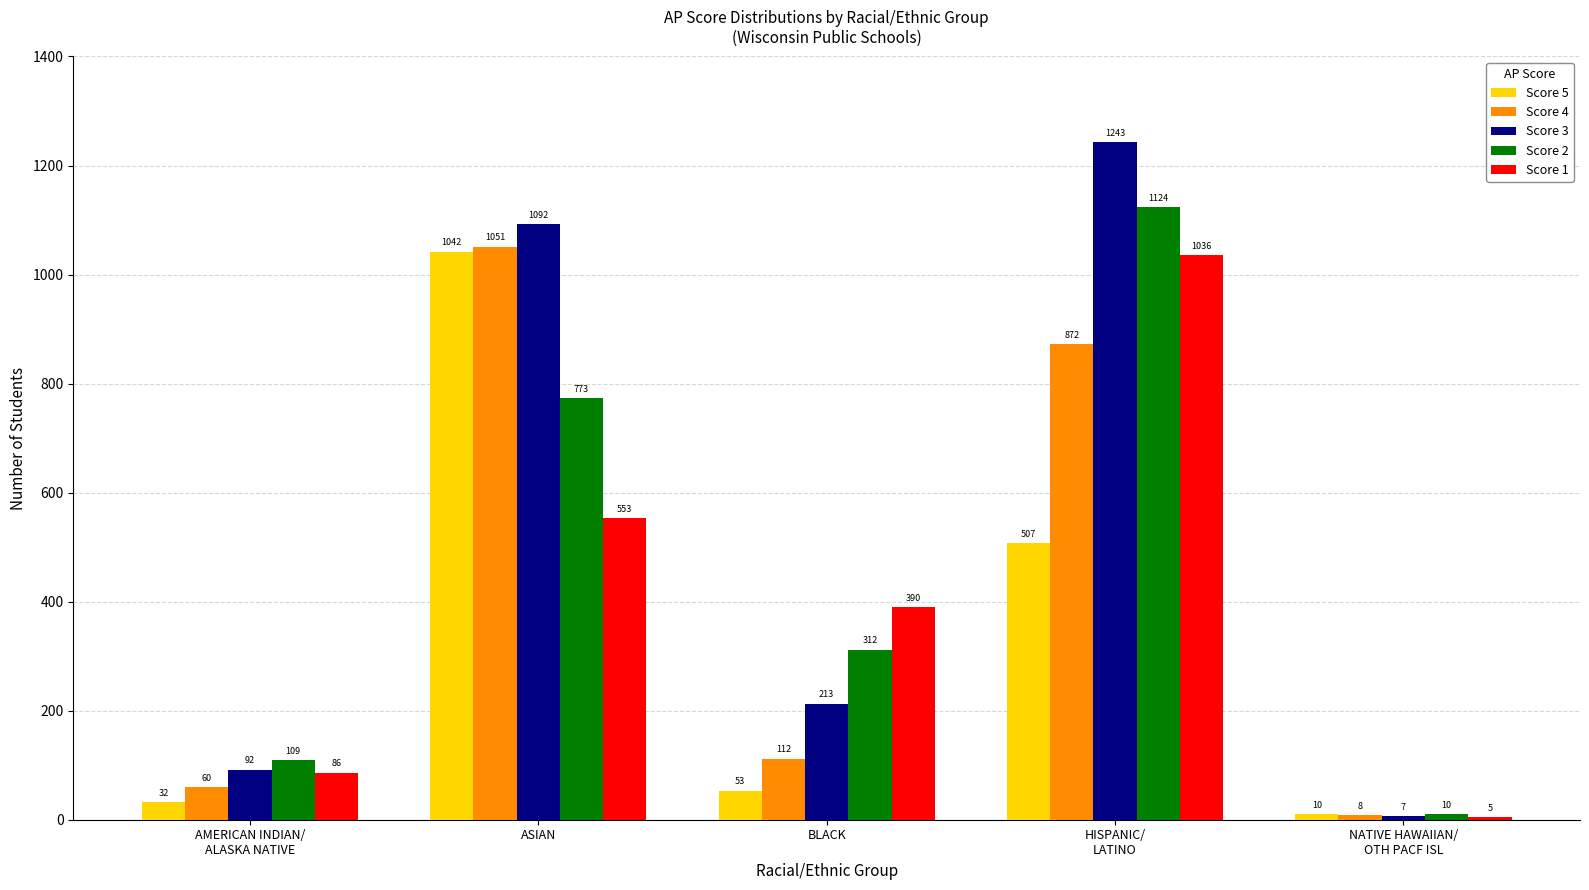

How many categories are shown in the chart?

5